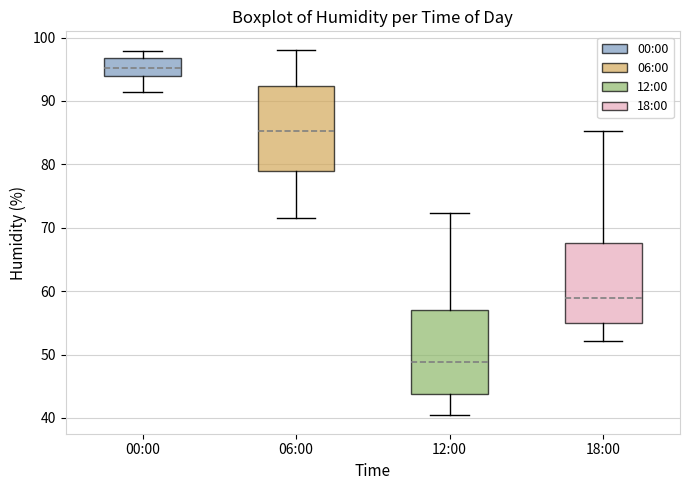

Where does the median line of the box for 12:00 sit on the y-axis? The values are not printed on the chart, so give them approximately, as read against the axis.

49